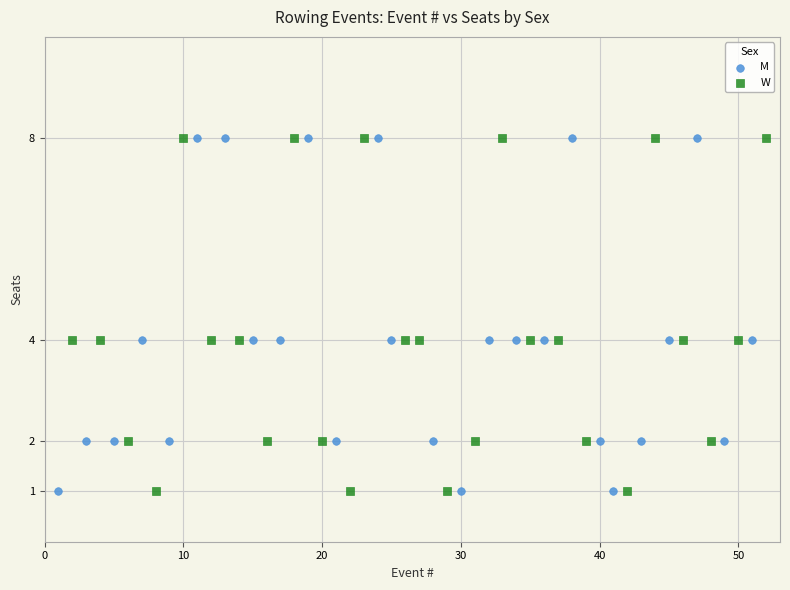

What are all the series names shown in the legend?

M, W